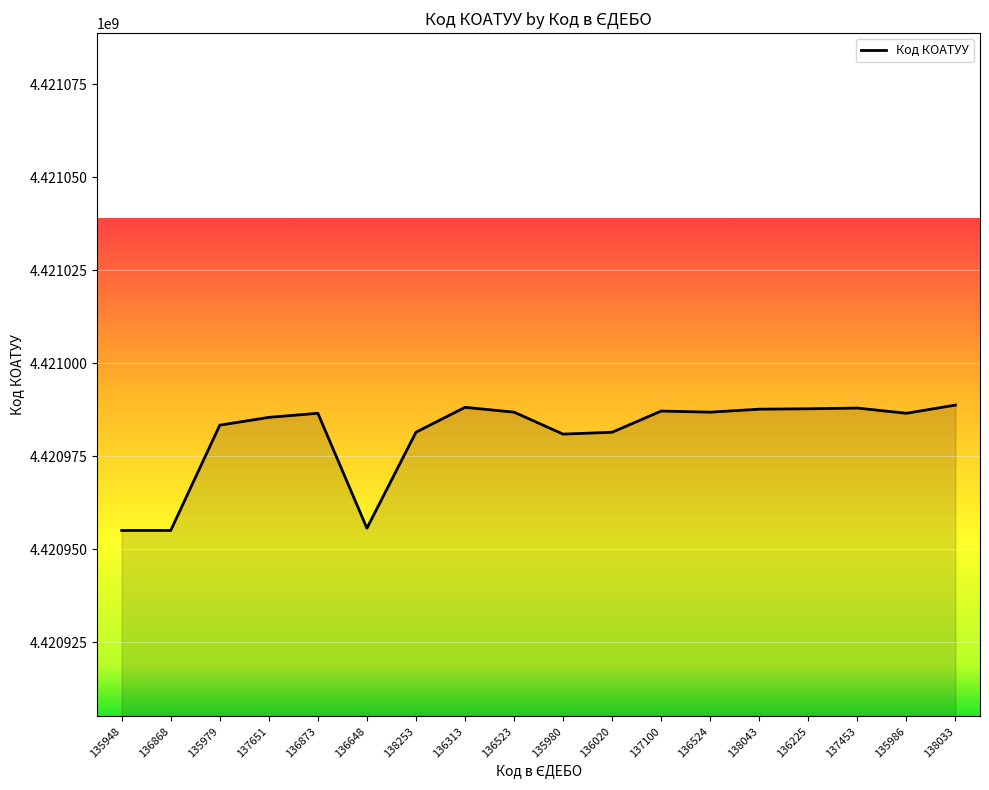

Which has a higher value, 136648 or 138253?

138253